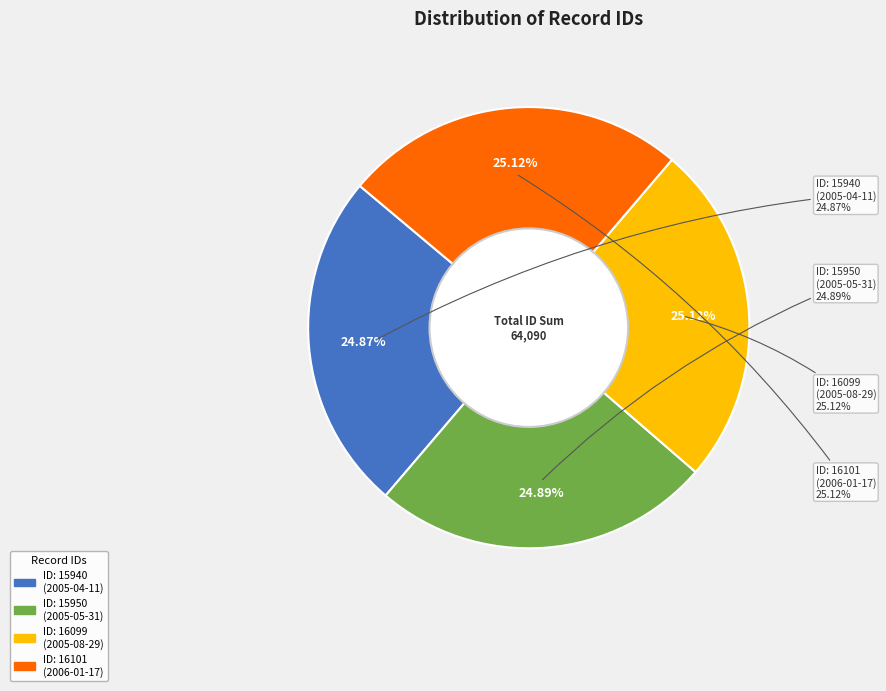

True or false: 15940 accounts for 25% of the total.

True